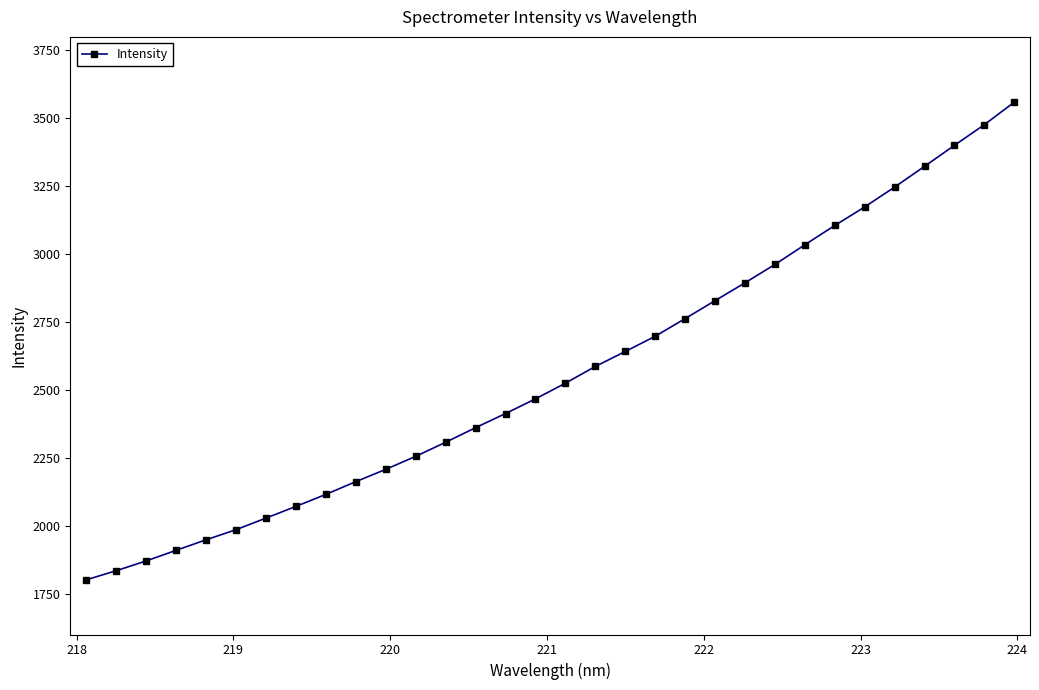

What is the sum of all values?

81965.8